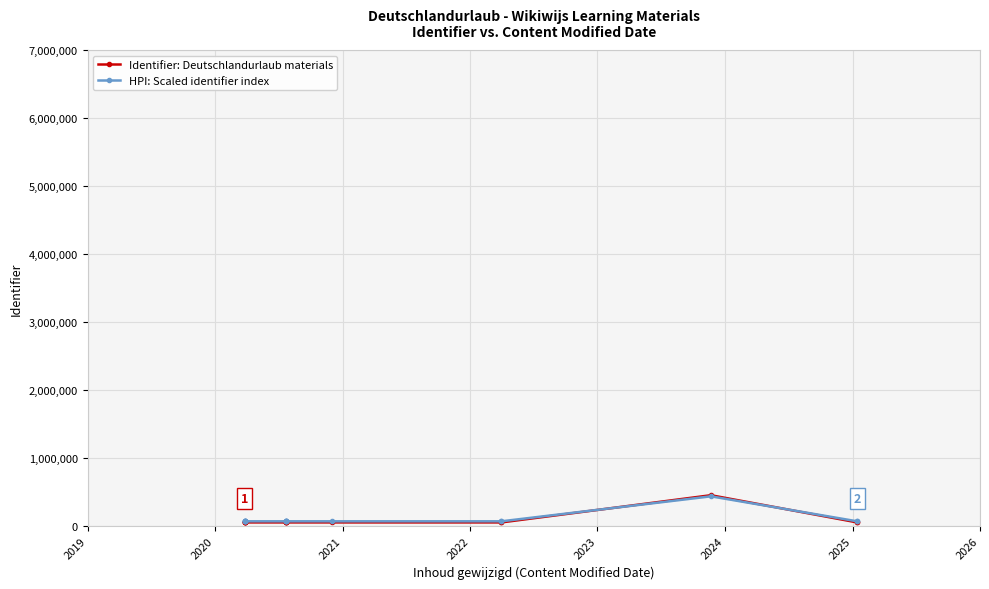

How many lines are shown in the chart?

2